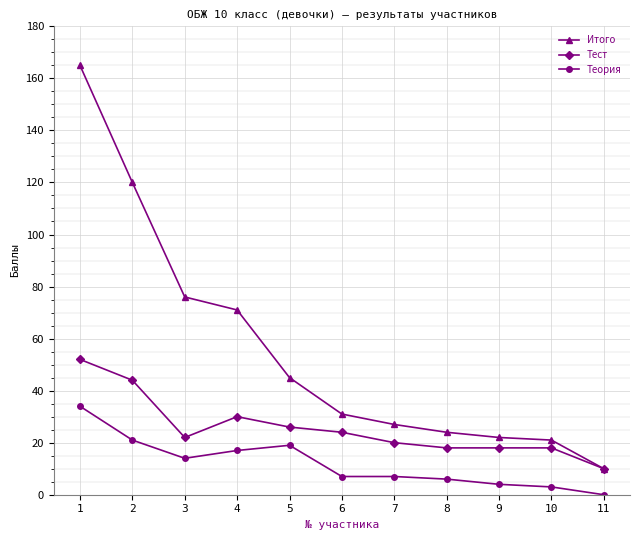

What are all the series names shown in the legend?

Итого, Тест, Теория